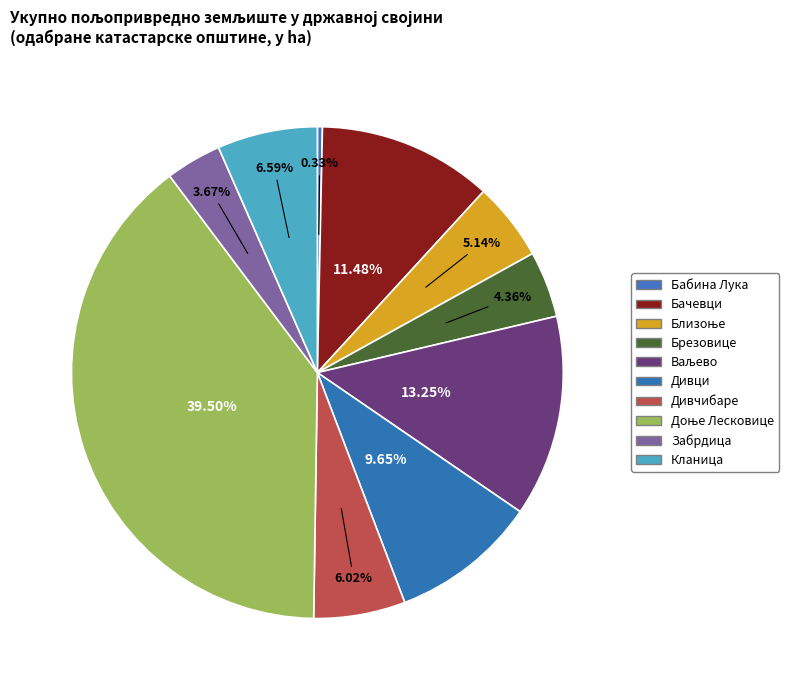

How many slices are in this pie chart?

10